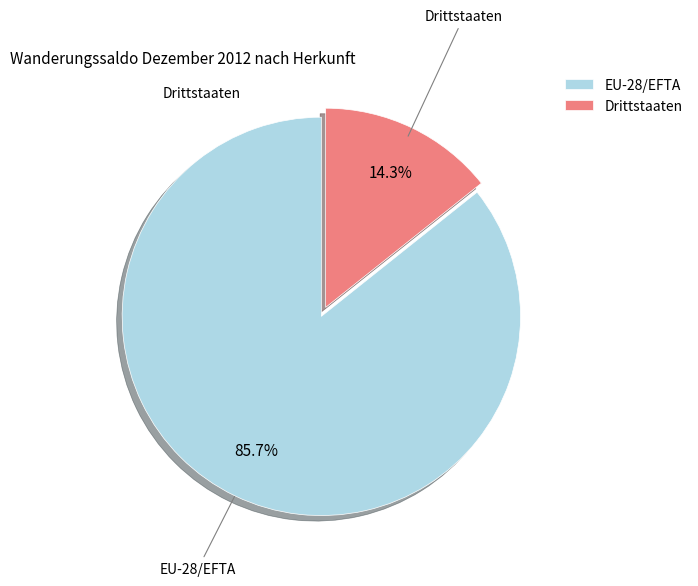

To the nearest percent, what percentage of the pie is EU-28/EFTA?

86%